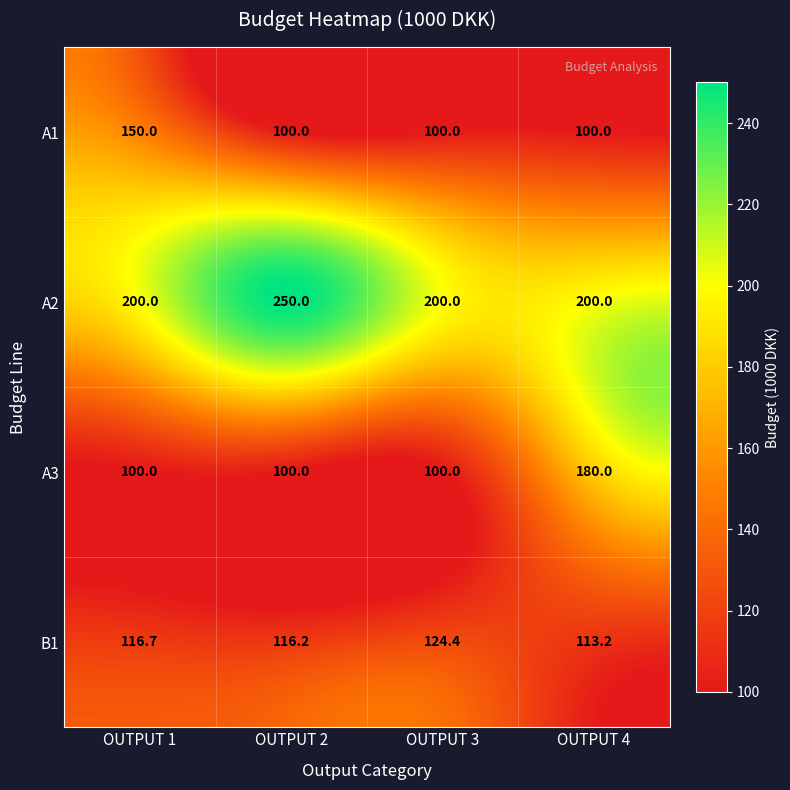

Which series has the largest range (max minus min)?

A3